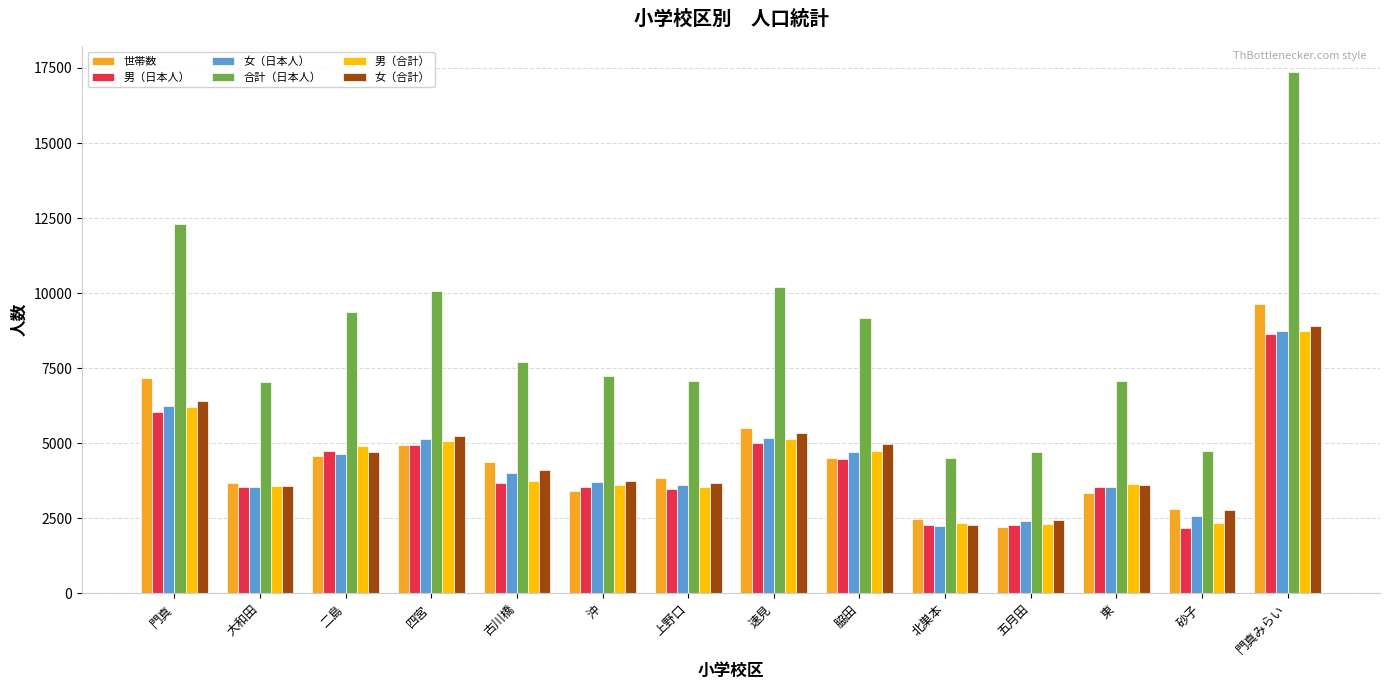

What is the label of the 12th bar from the left?

東